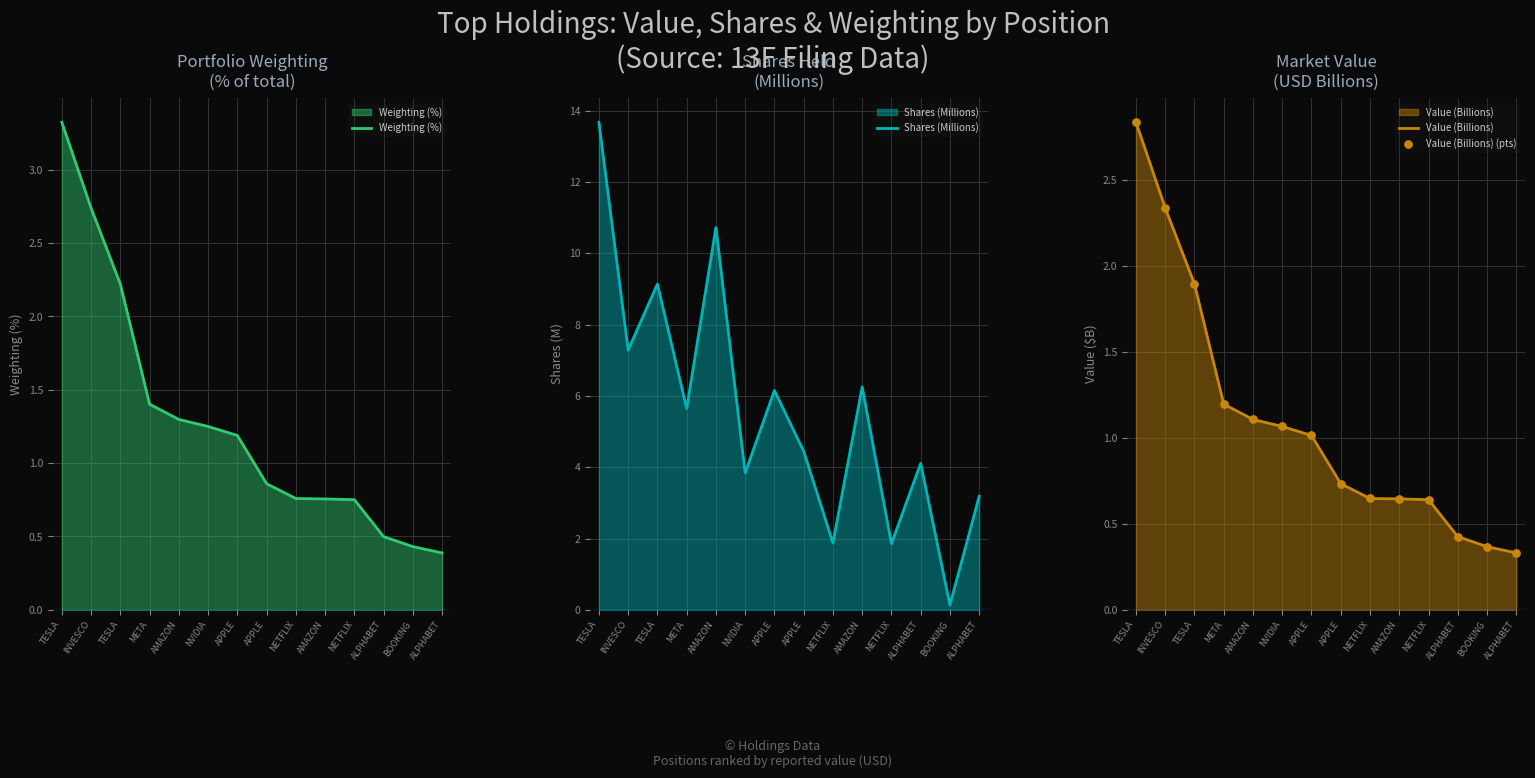

What are all the series names shown in the legend?

Weighting (%), Shares (Millions), Value (Billions), Value (Billions) (pts)